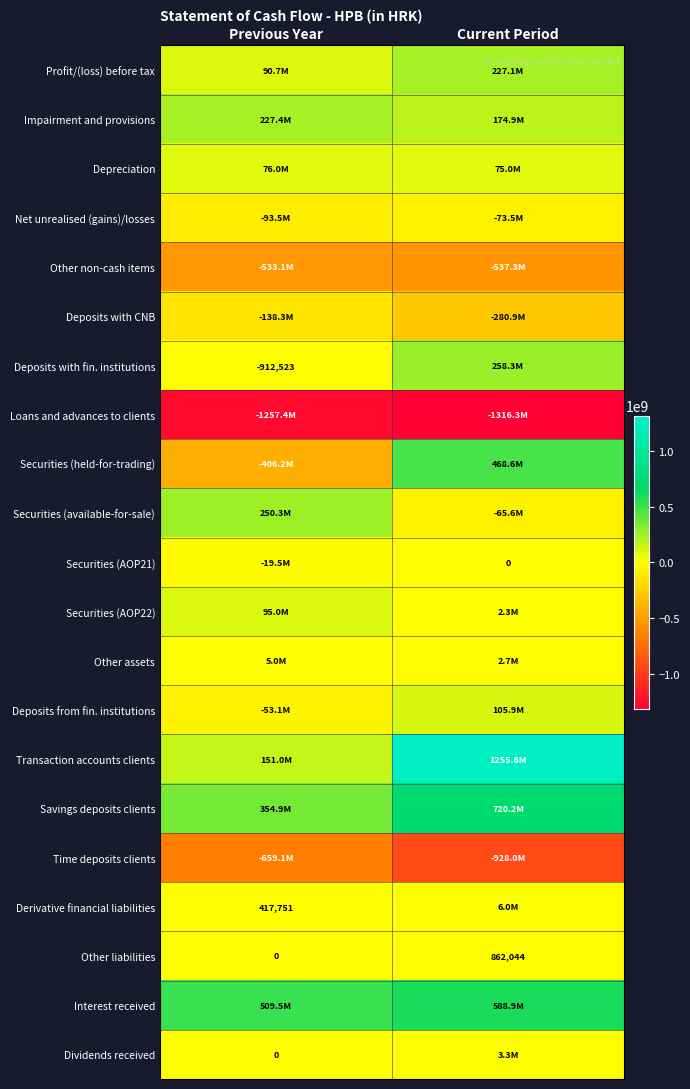

What is the sum of all Other liabilities values?

862044